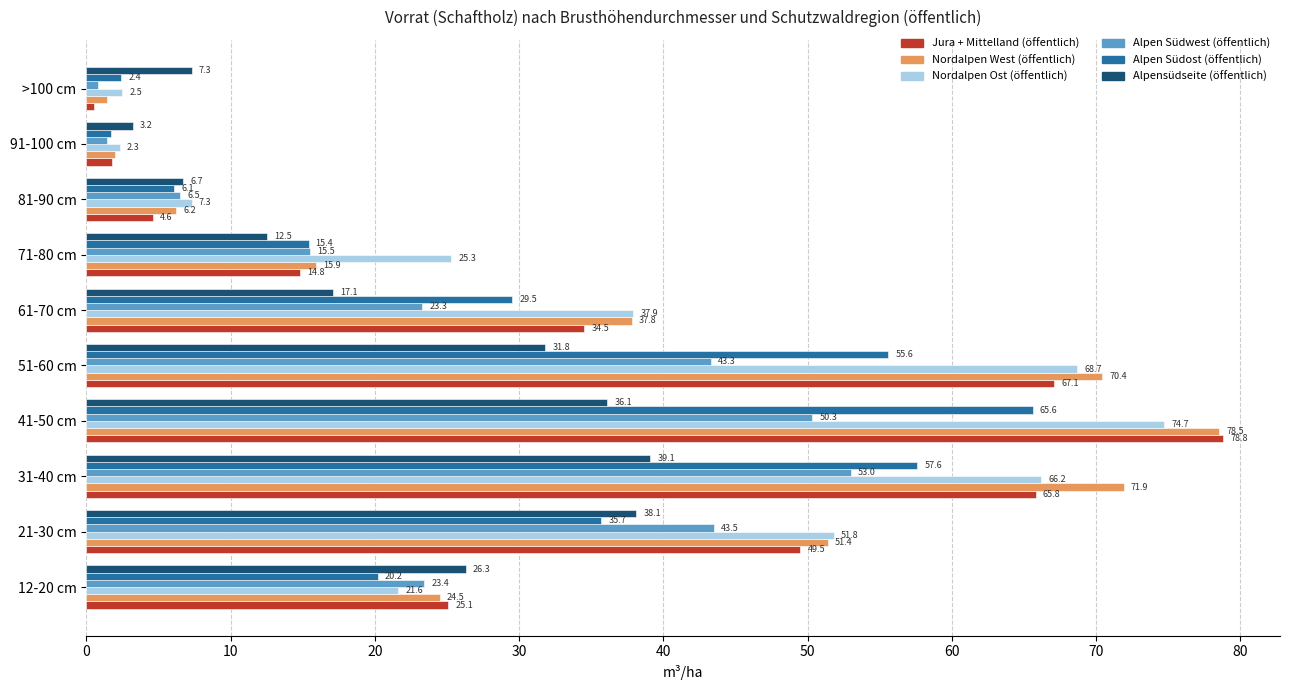

List the series in order of their peak value, lowest first.

Alpensüdseite (öffentlich), Alpen Südwest (öffentlich), Alpen Südost (öffentlich), Nordalpen Ost (öffentlich), Nordalpen West (öffentlich), Jura + Mittelland (öffentlich)